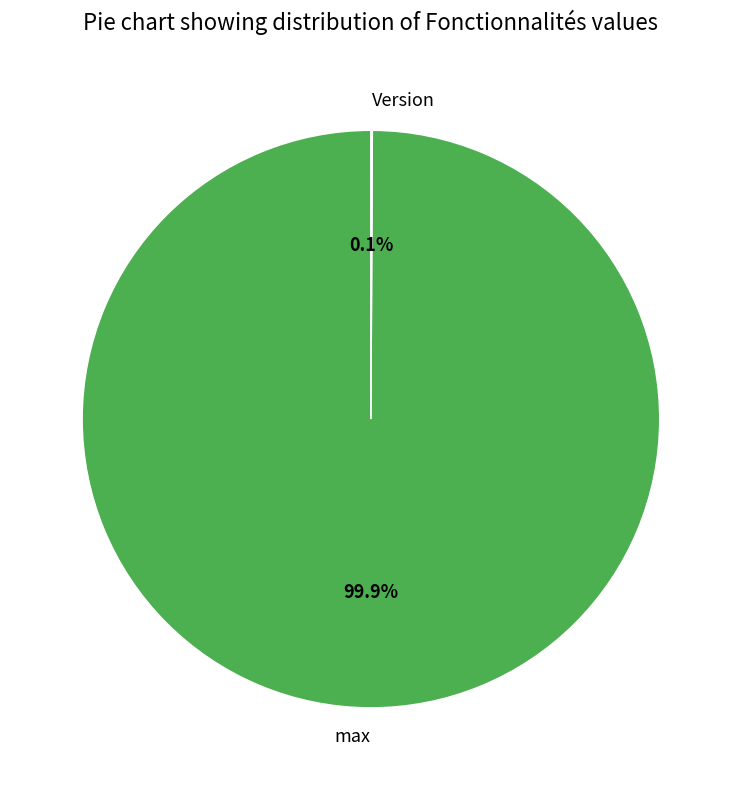

What is the largest slice in the pie chart?

max